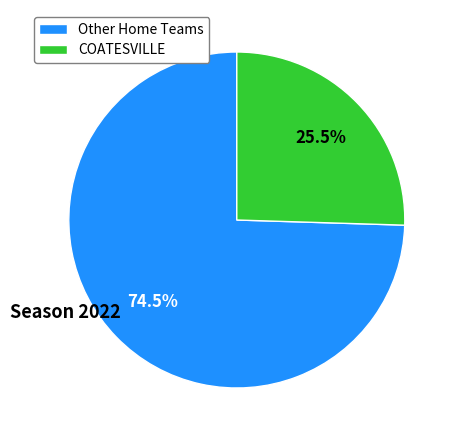

Do Other Home Teams and COATESVILLE together represent more than half of the pie?

Yes